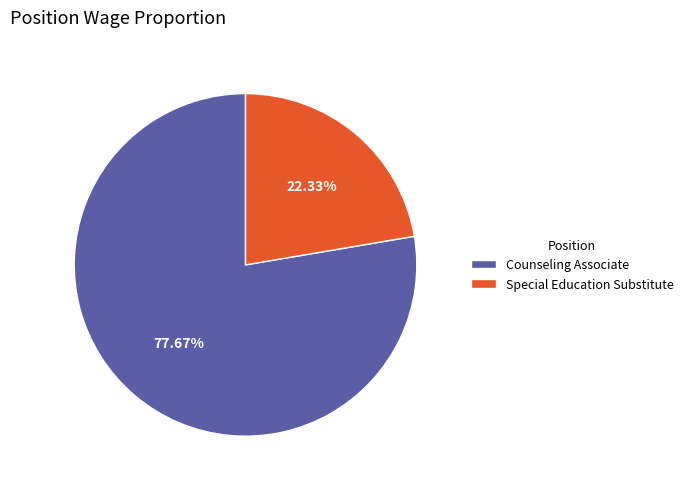

To the nearest percent, what is the combined percentage of Special Education Substitute and Counseling Associate?

100%